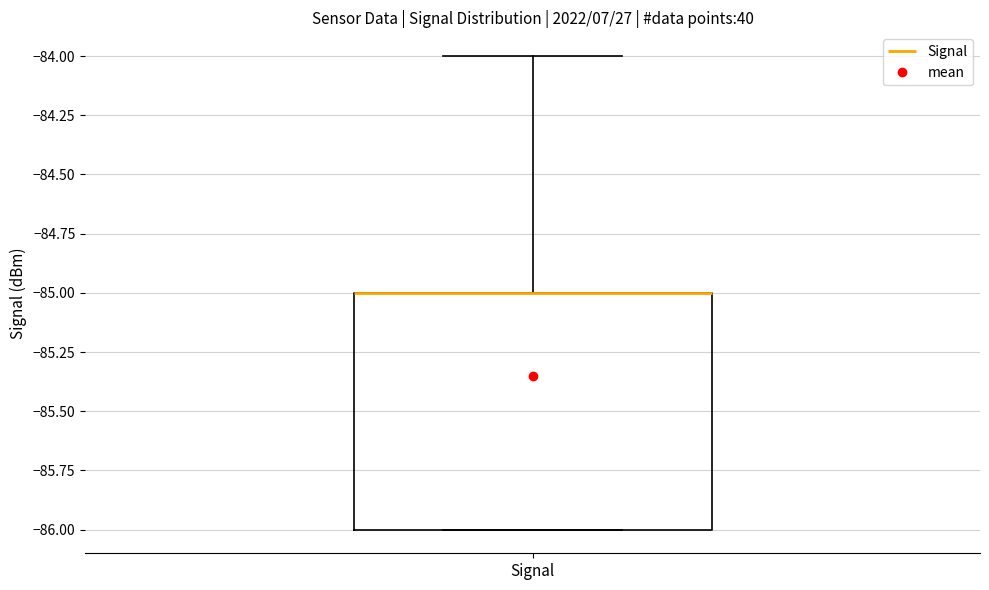

Where does the upper whisker of the box for Signal end on the y-axis? The values are not printed on the chart, so give them approximately, as read against the axis.

-84